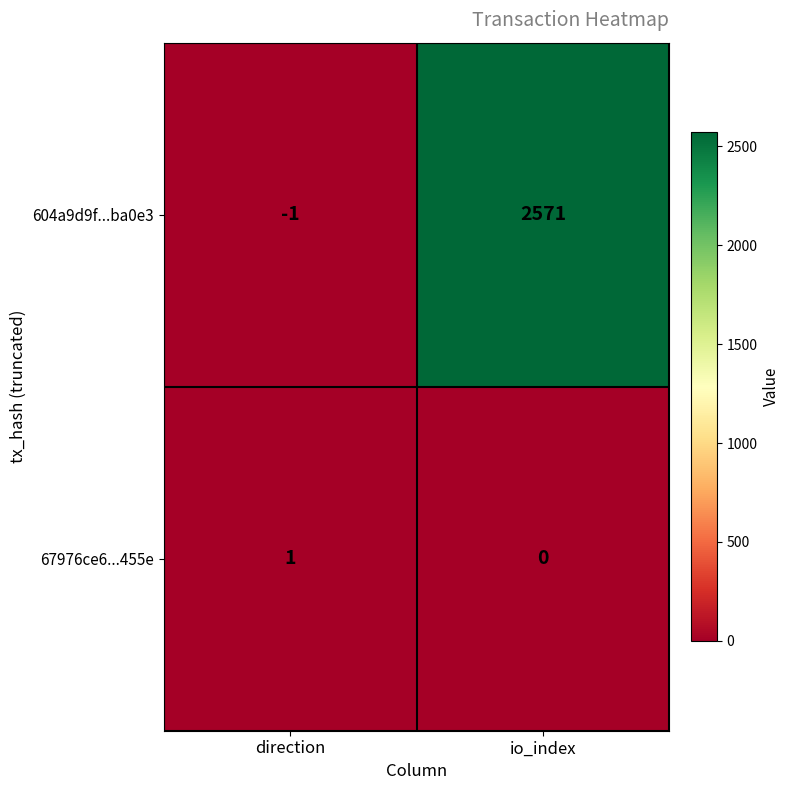

How many categories are shown in the chart?

2